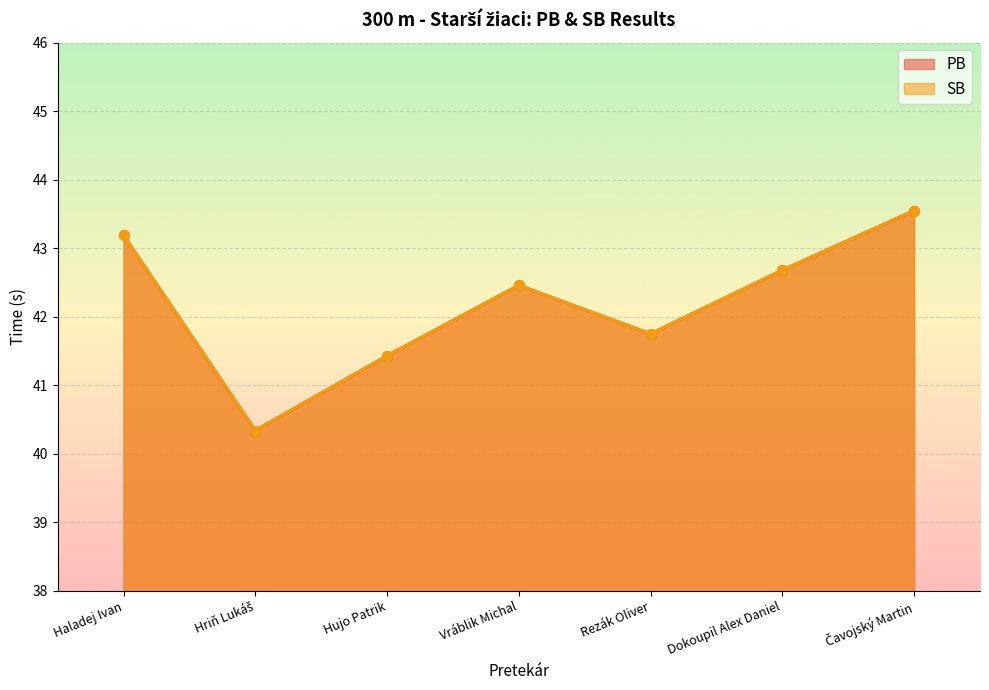

What is the sum of all SB values?

295.4